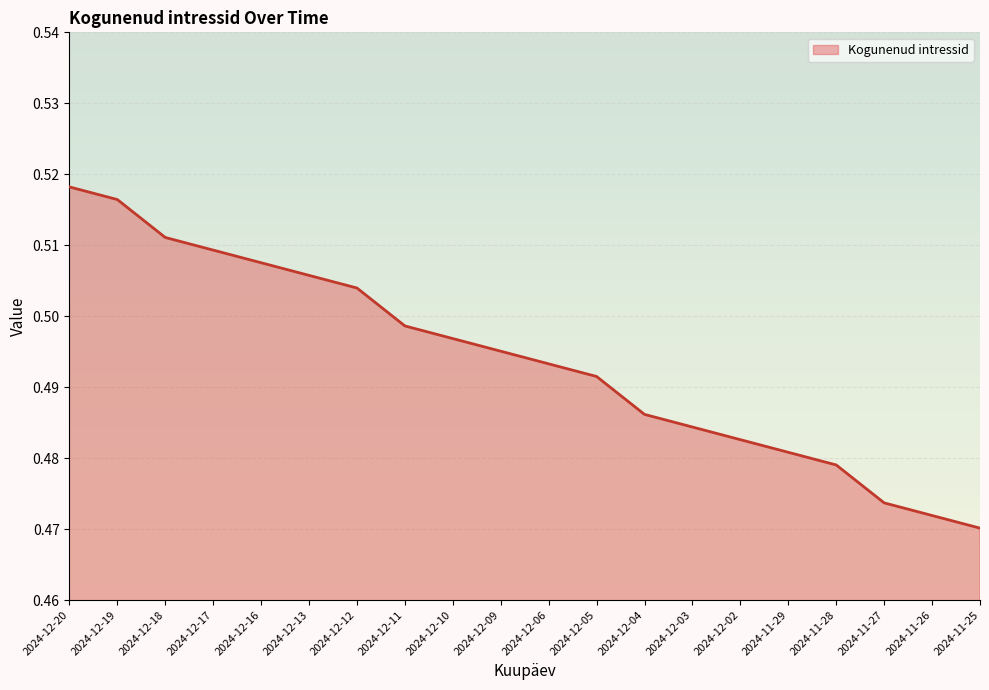

Where is the data nearest to the value 0?

2024-11-25